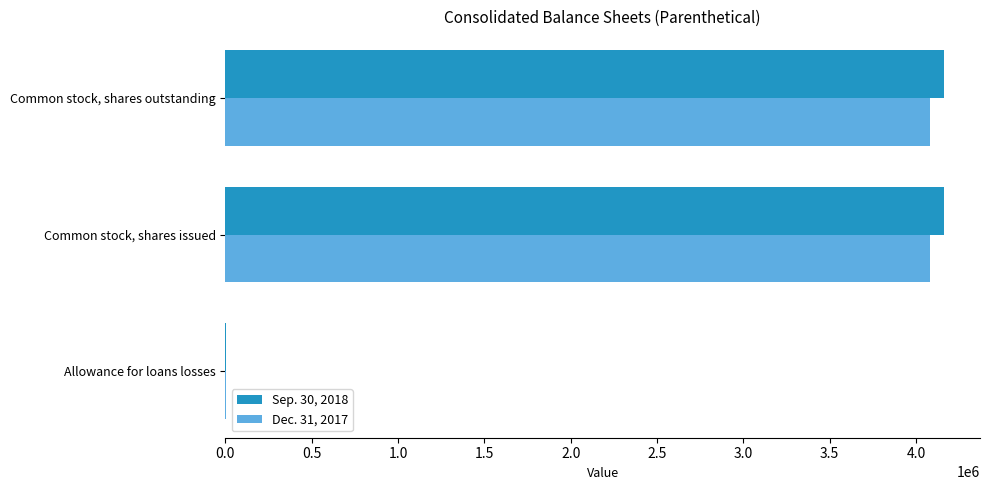

Is it true that Dec. 31, 2017 equals 4081659 at Common stock, shares issued?

True